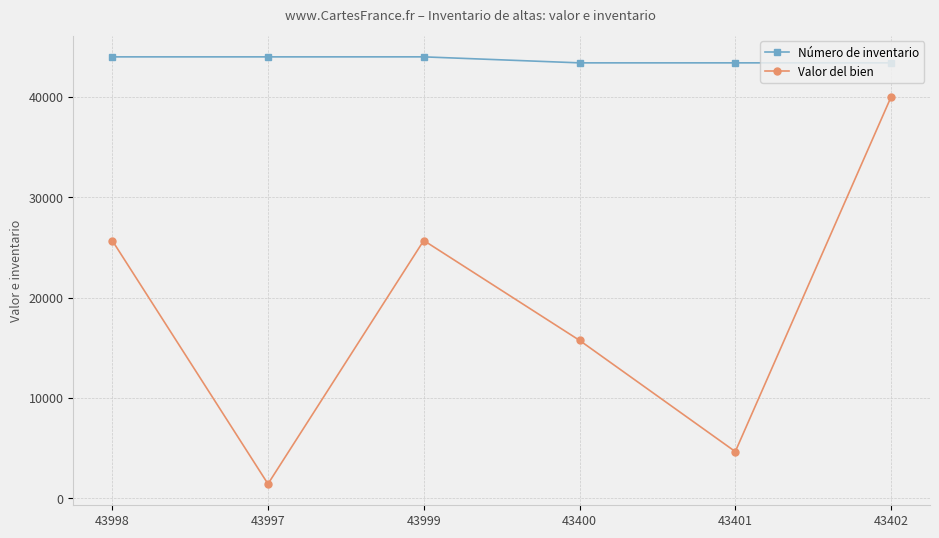

What is the smallest value displayed?

1431.4